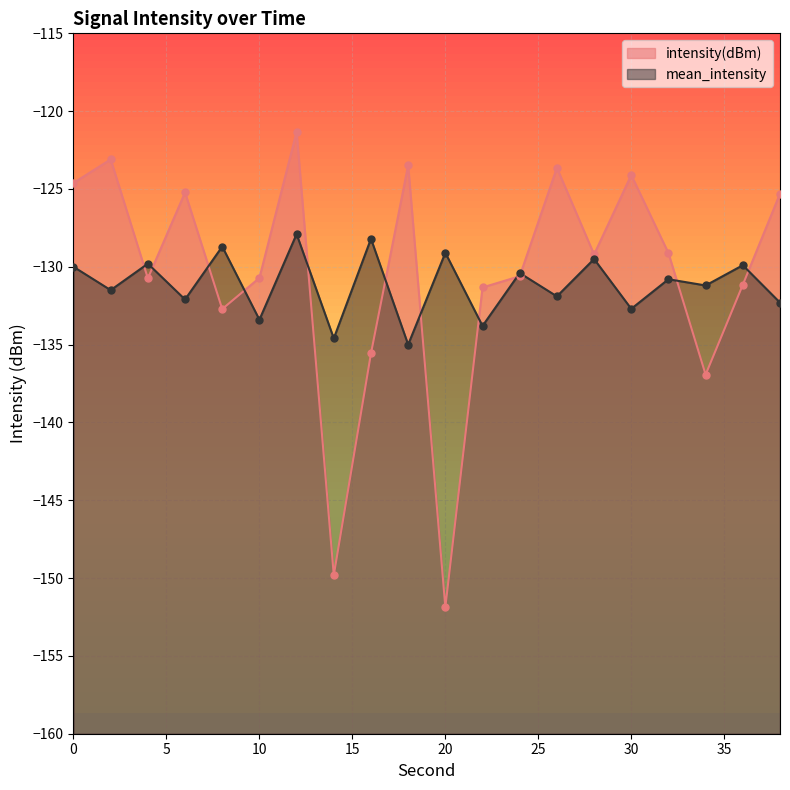

Which series reaches the maximum Y coordinate?

intensity(dBm)